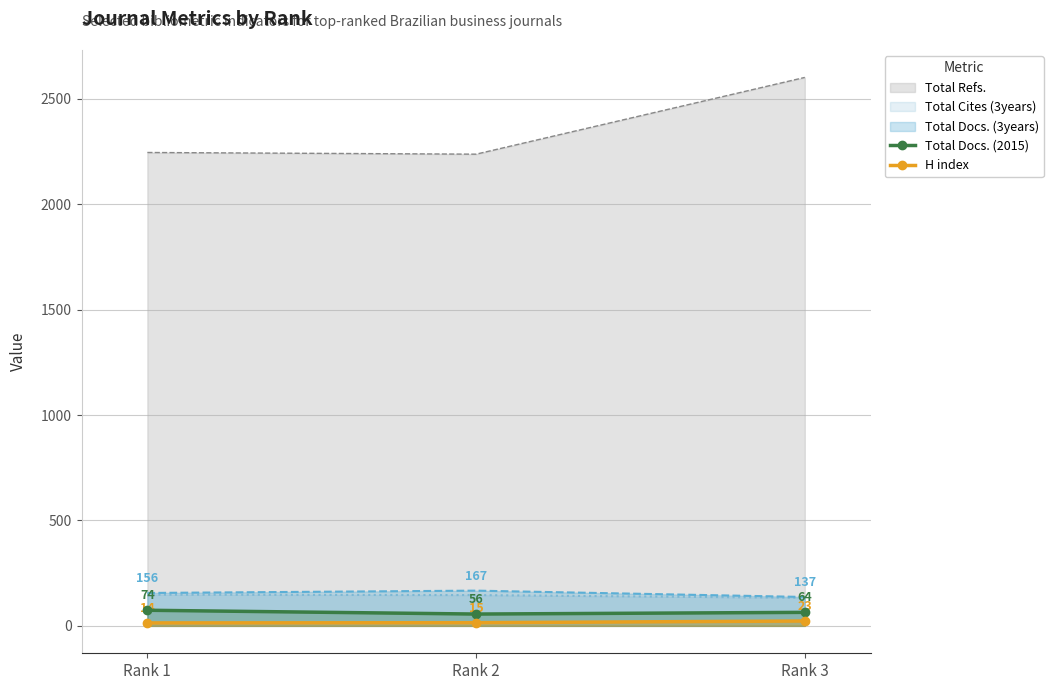

At which category is the sum across all series the highest?

Rank 1